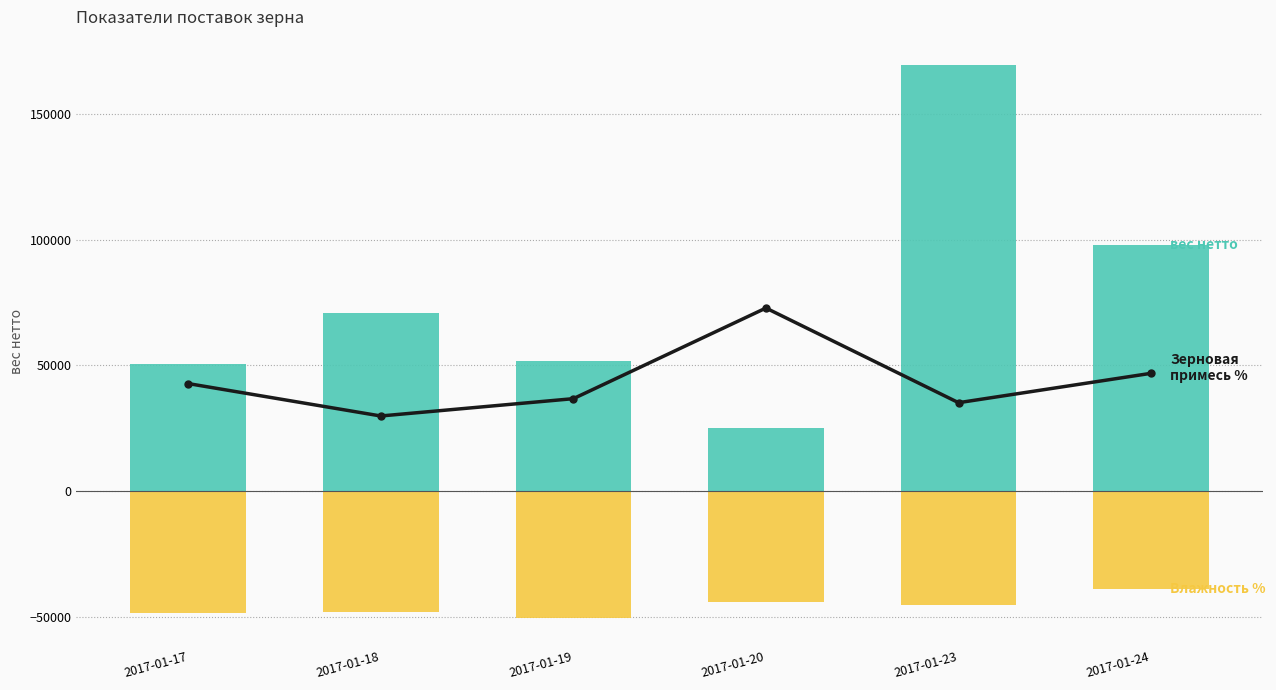

List the series in order of their peak value, lowest first.

Влажность %, Зерновая примесь %, вес нетто